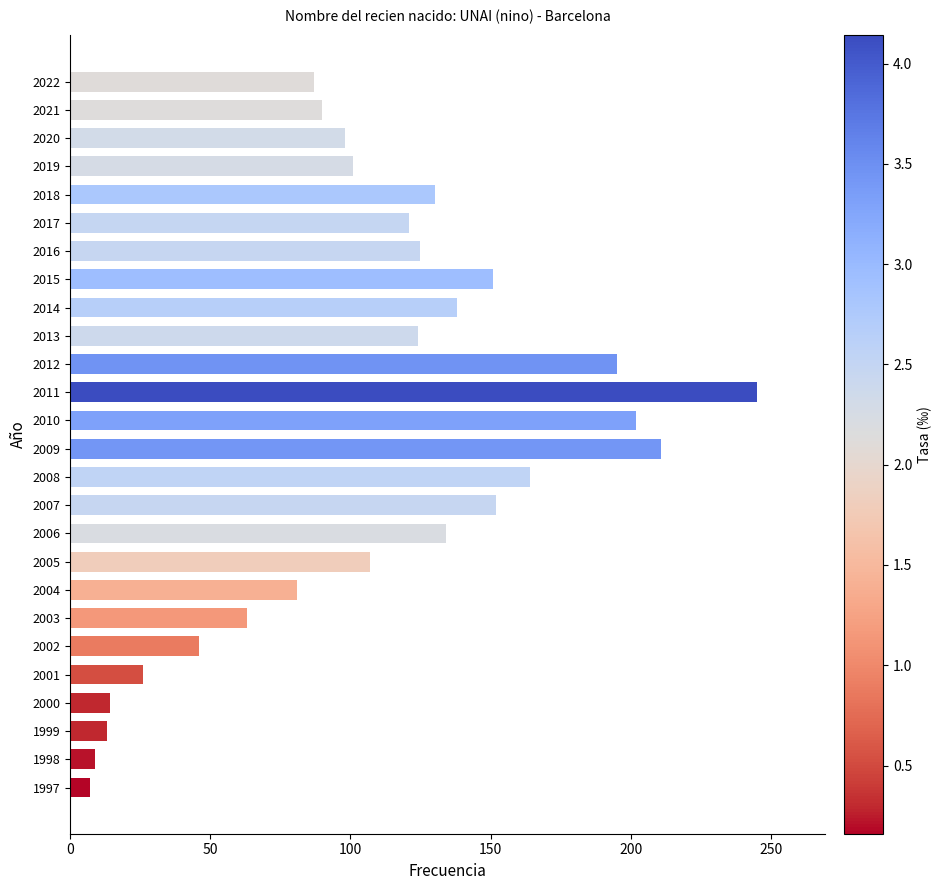

The value at 2000 is 14. True or false?

True